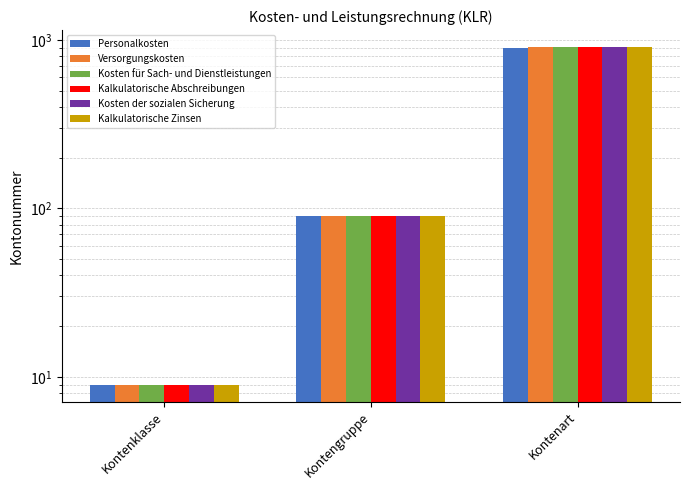

What is the value of the Kalkulatorische Zinsen bar at the 1st from the left?

9